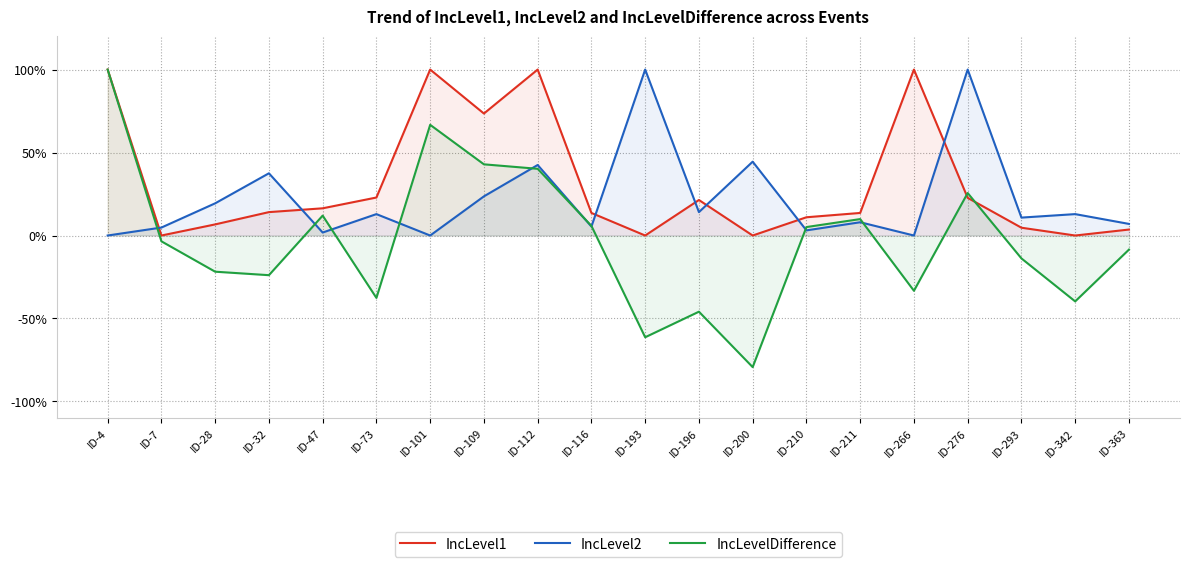

The IncLevel1 series shows 1.6 at ID-4. True or false?

False